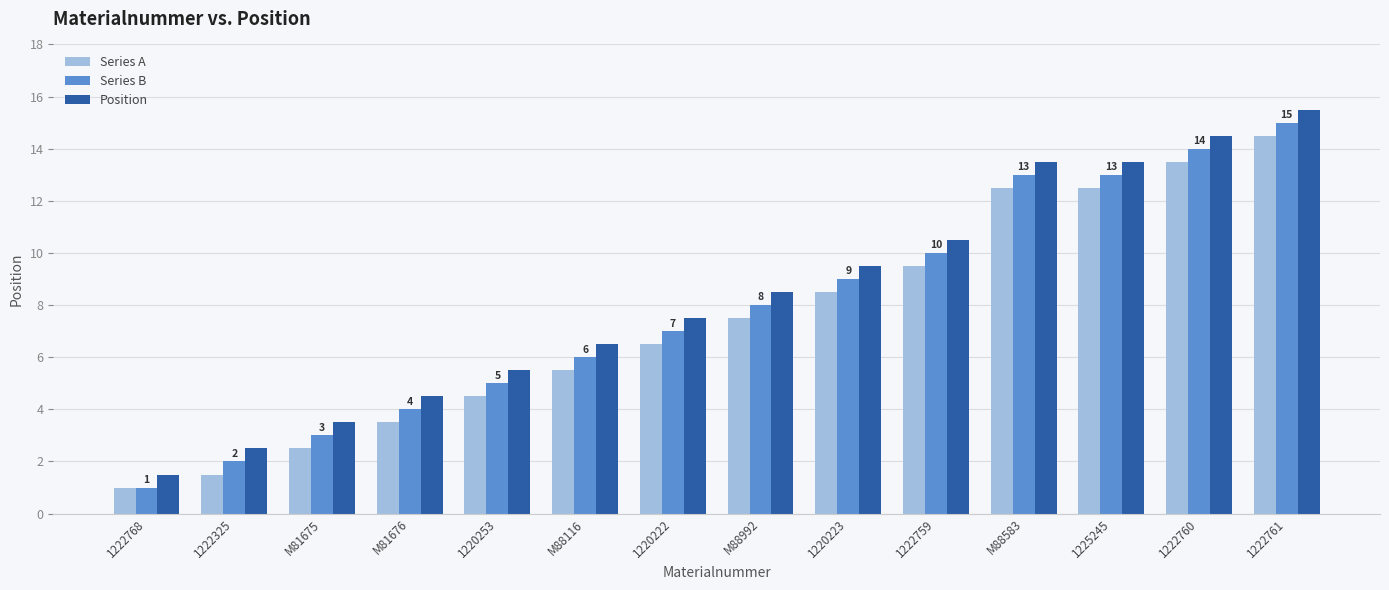

What is the label of the 4th bar from the left?

M81676